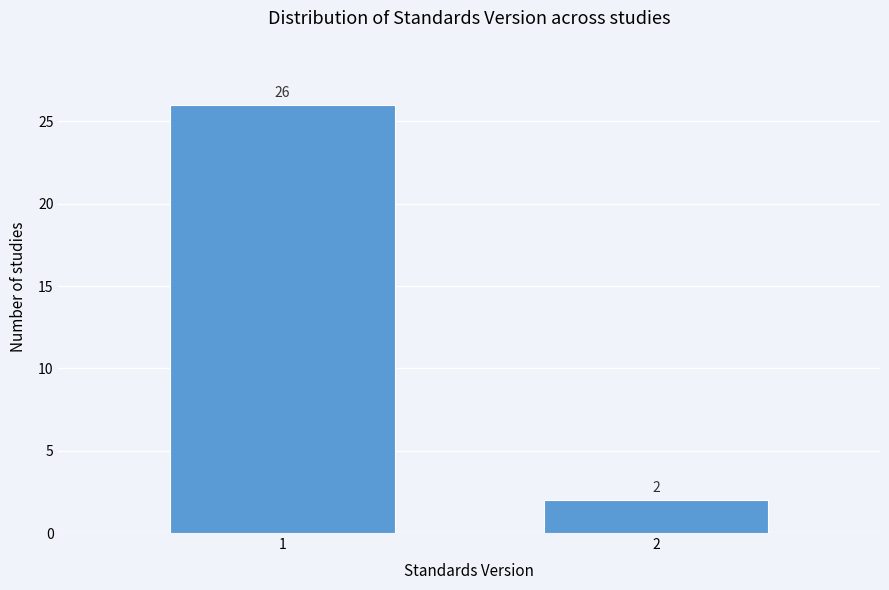

Reading left to right, extract all data points from this chart.

26	2